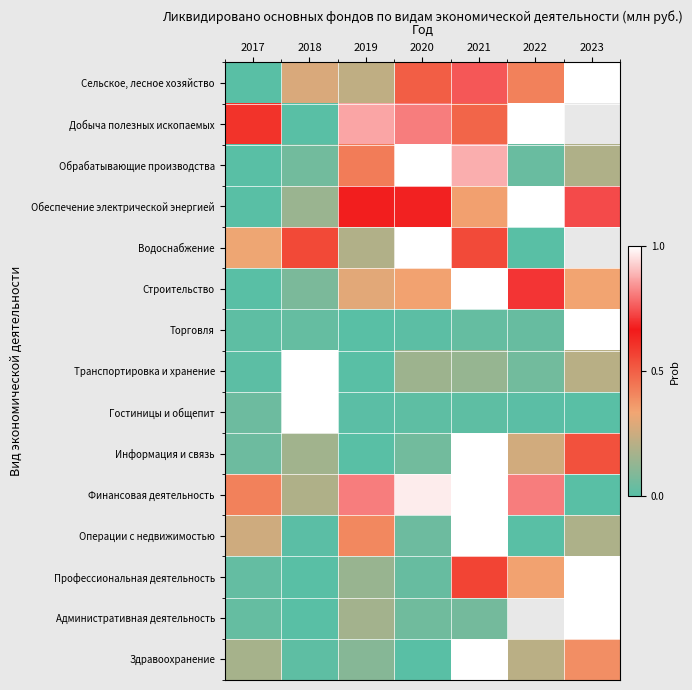

Is it true that Сельское, лесное хозяйство equals 0.2 at 2019?

True